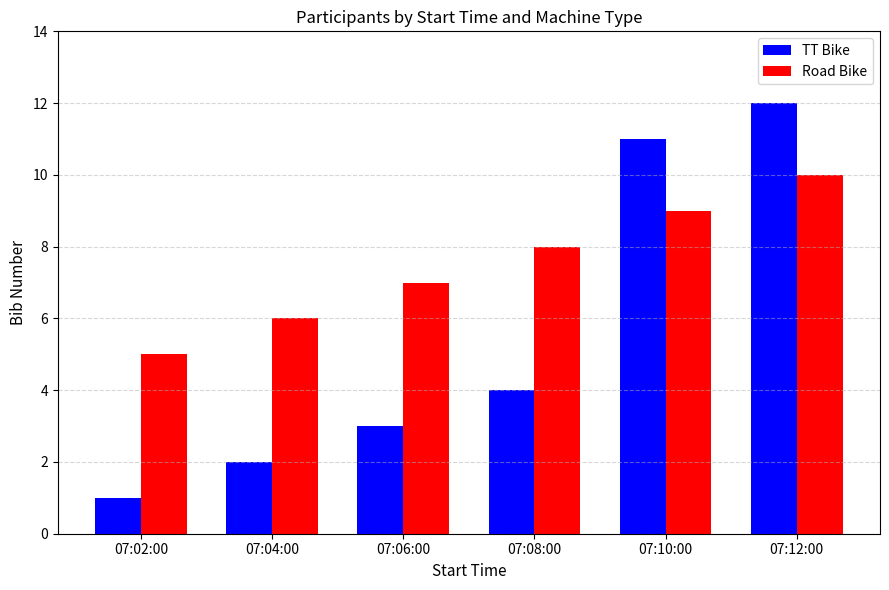

How many bars are there in each group?

2